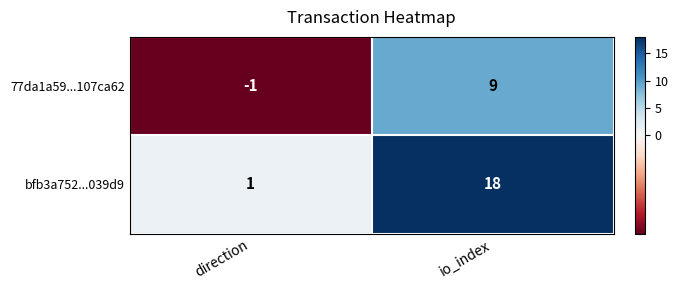

At which label does bfb3a752...039d9 reach its minimum?

direction